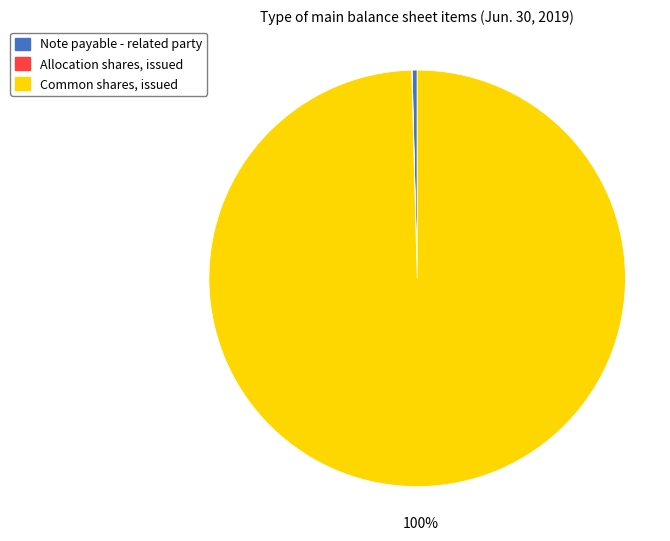

What is the majority slice?

Common shares, issued